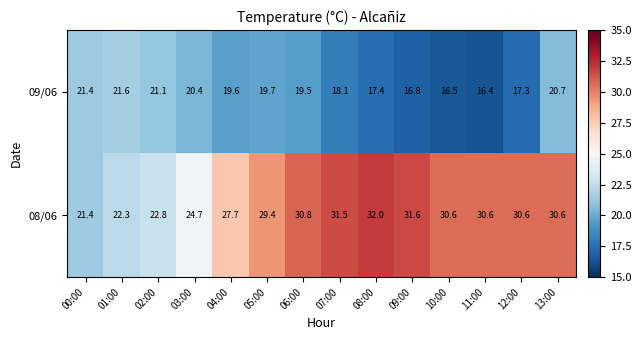

What is the average value of the 08/06 series?

28.3